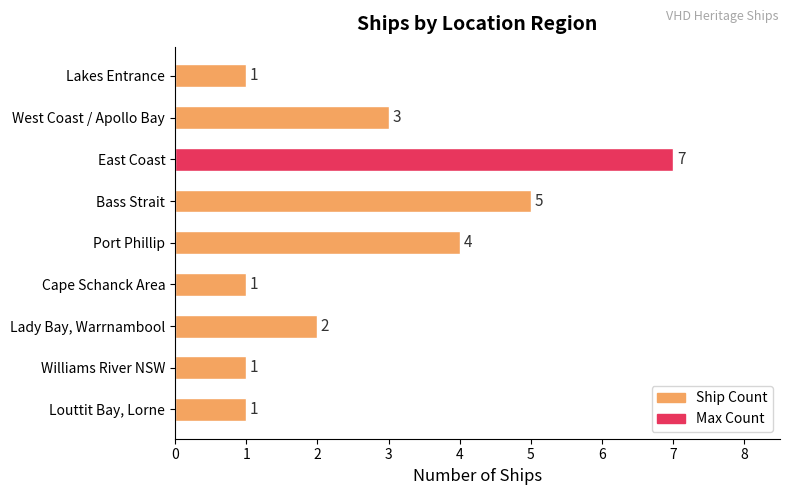

Approximately how many times larger is the value at Port Phillip compared to Cape Schanck Area?

4.0